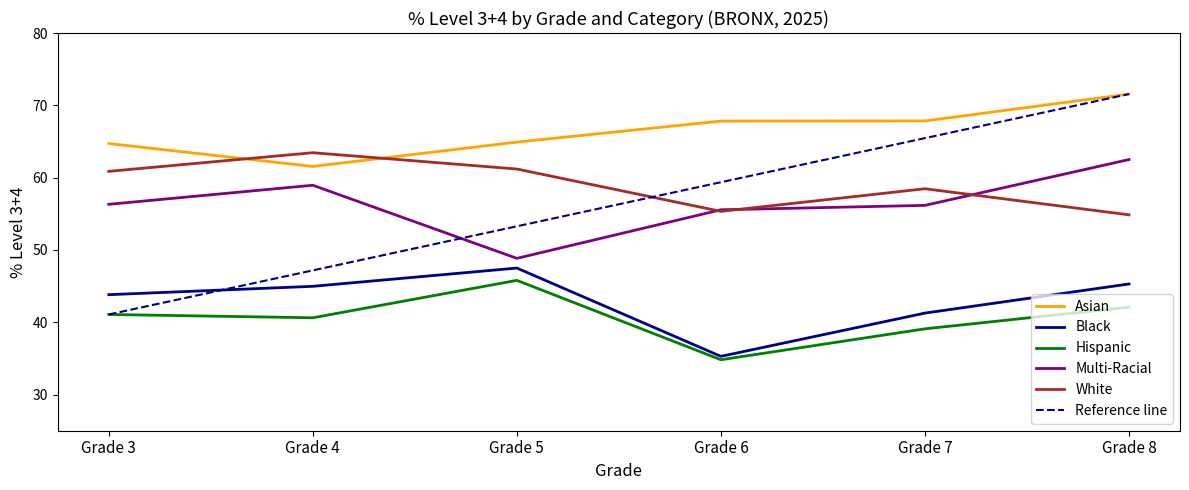

True or false: Multi-Racial and Asian cross at least once.

False